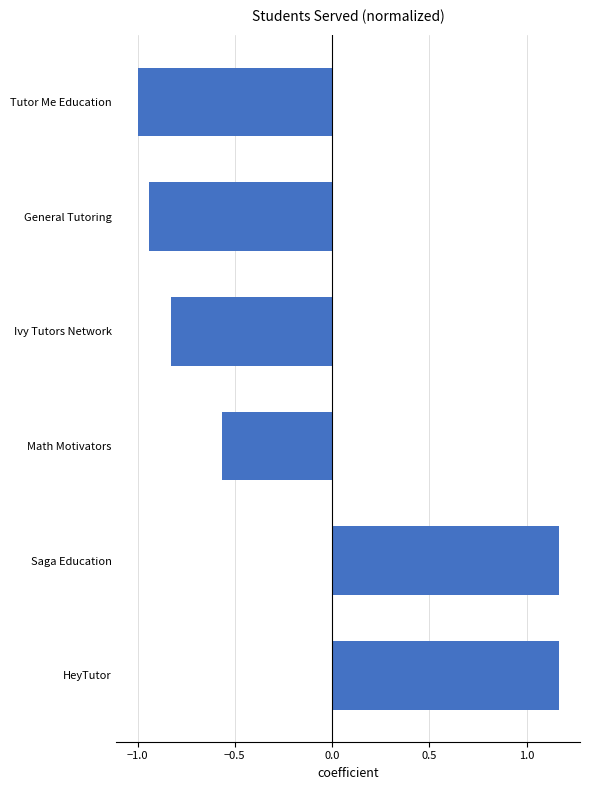

What is the smallest value displayed?

-1.0